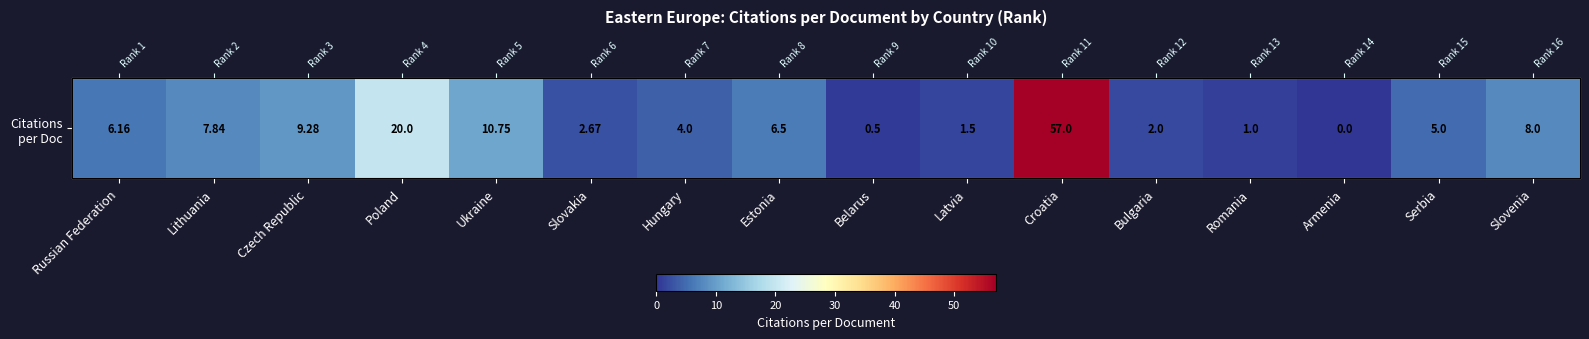

True or false: the data shows 2.0 at Bulgaria.

True